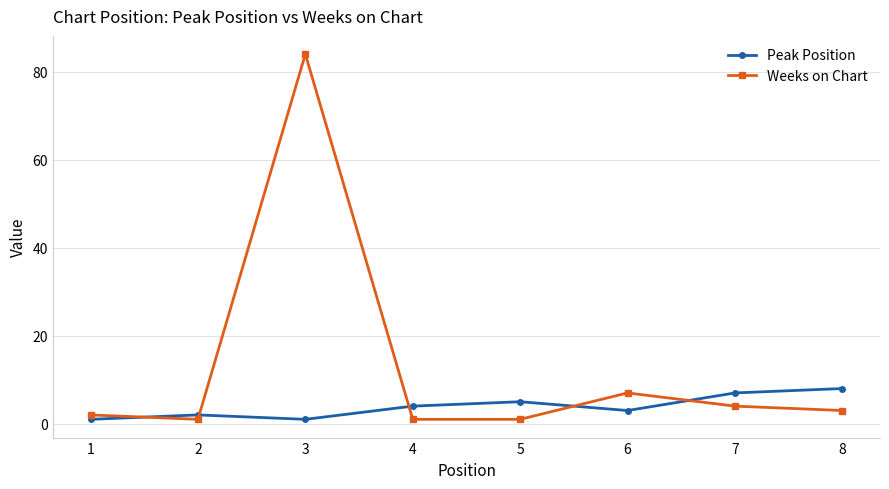

Between 3 and 7, which series saw the biggest shift?

Weeks on Chart